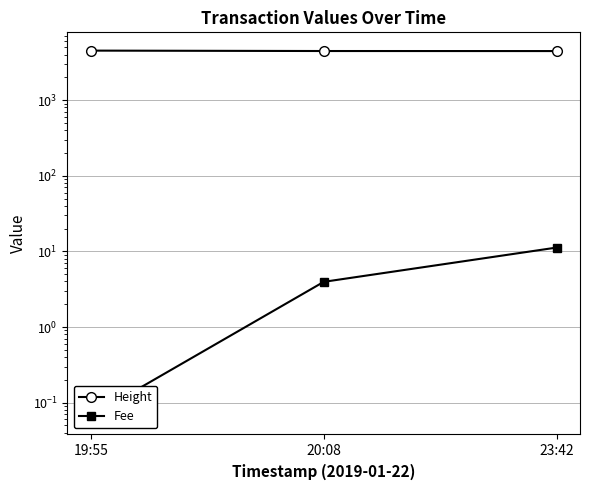

How many lines are shown in the chart?

2